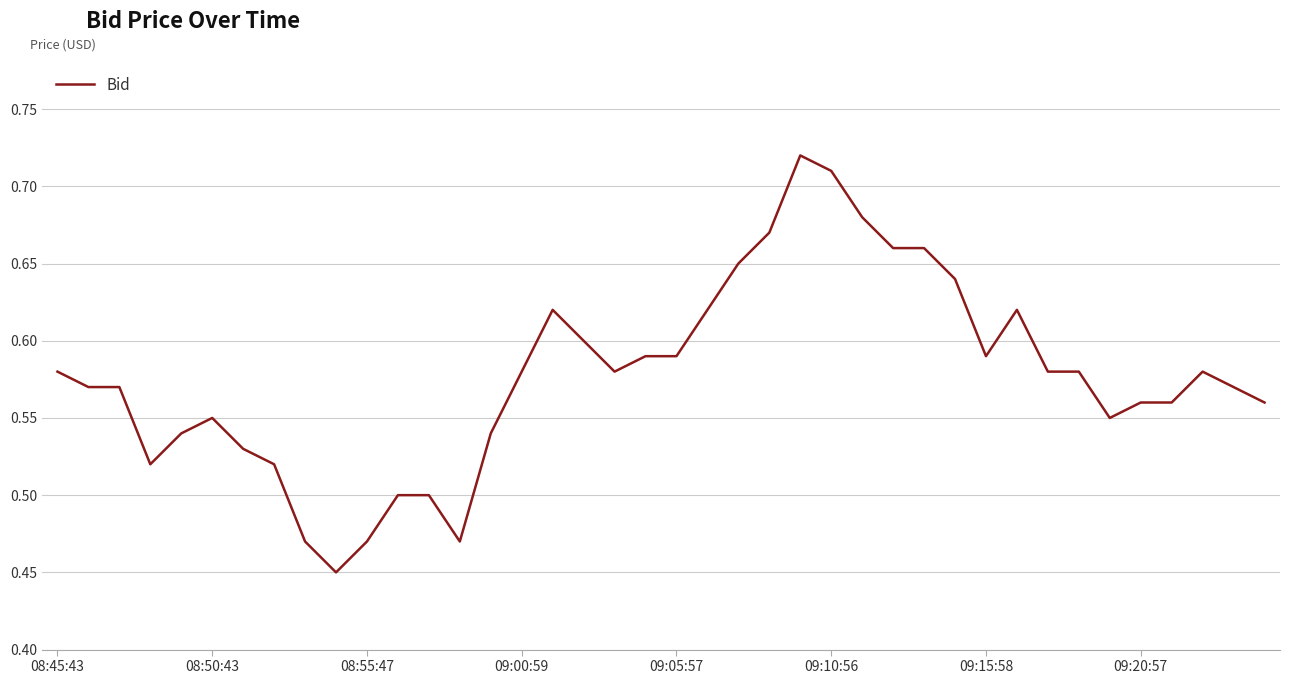

Does the chart have visible grid lines?

Yes